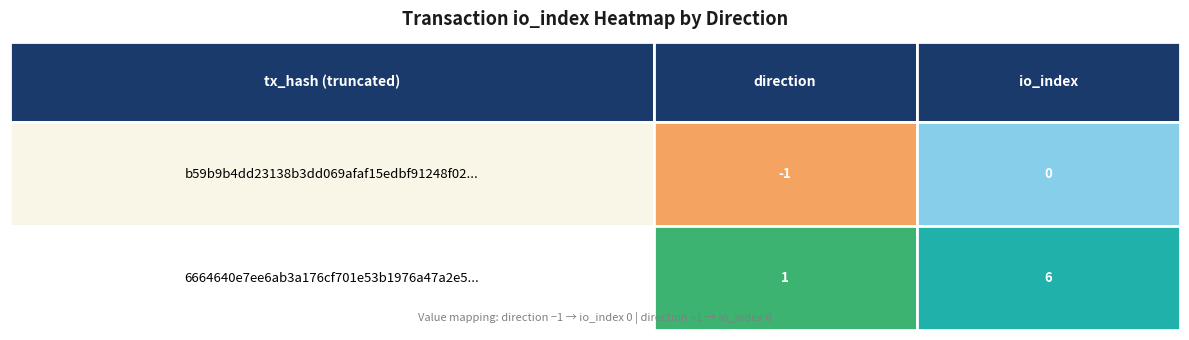

At how many categories does at least one series exceed 4?

1